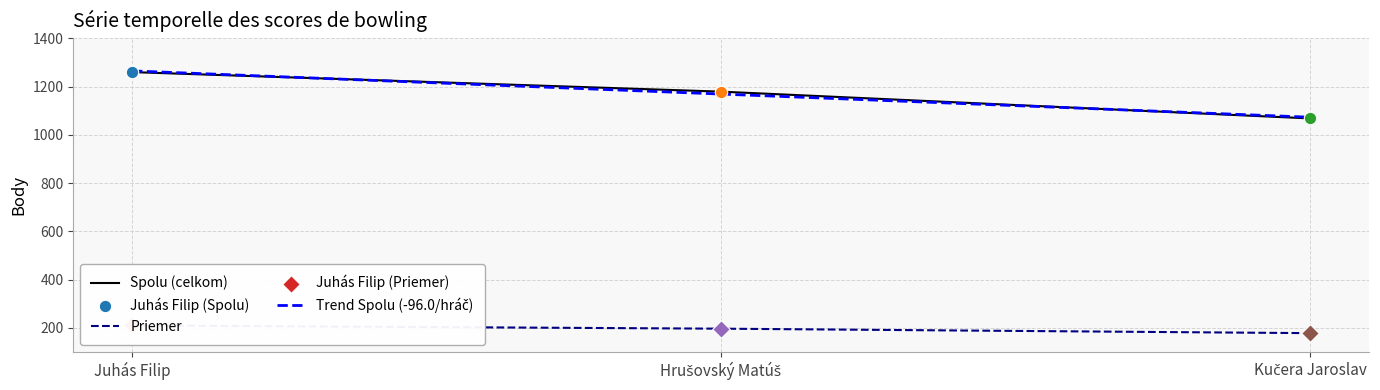

Which series has the largest total across all categories?

Spolu